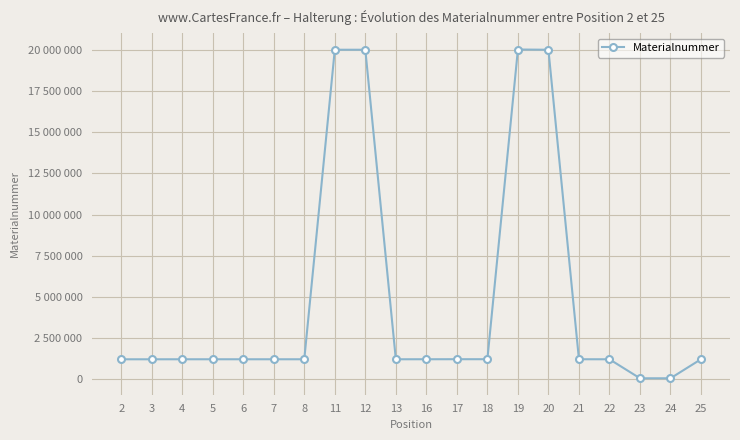

Is this an area chart (filled region under the line)?

No